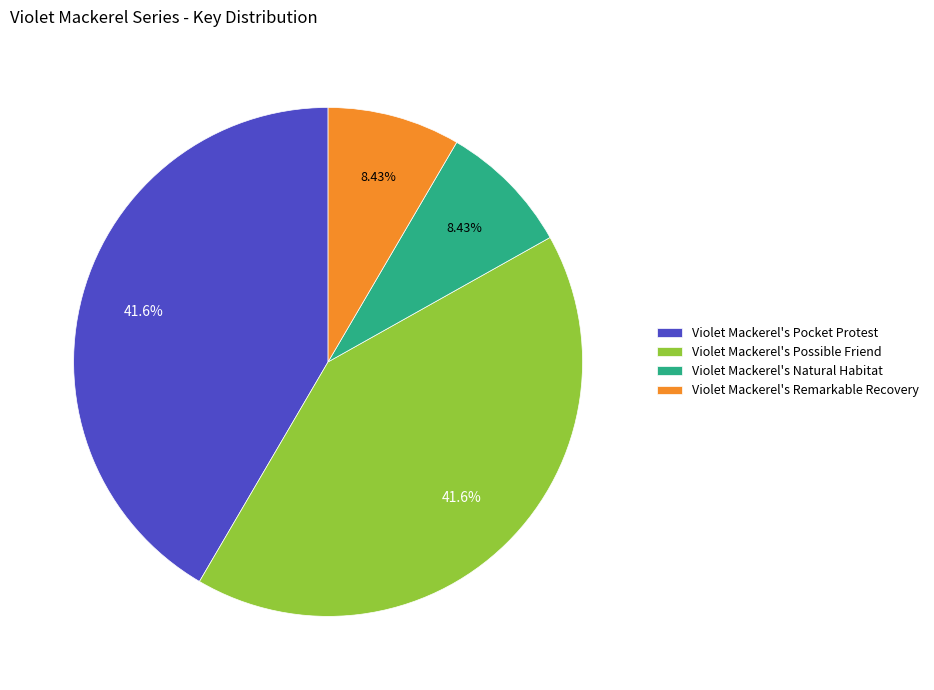

Is there a majority slice in this chart?

No